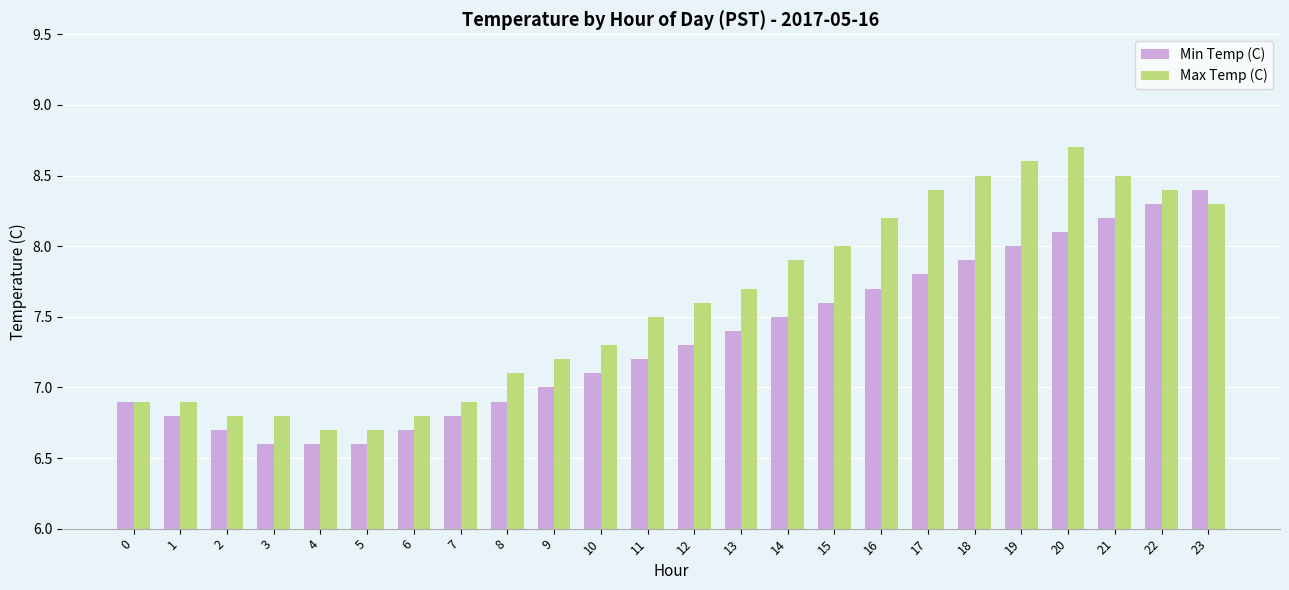

At which label does Max Temp (C) first exceed 7?

8